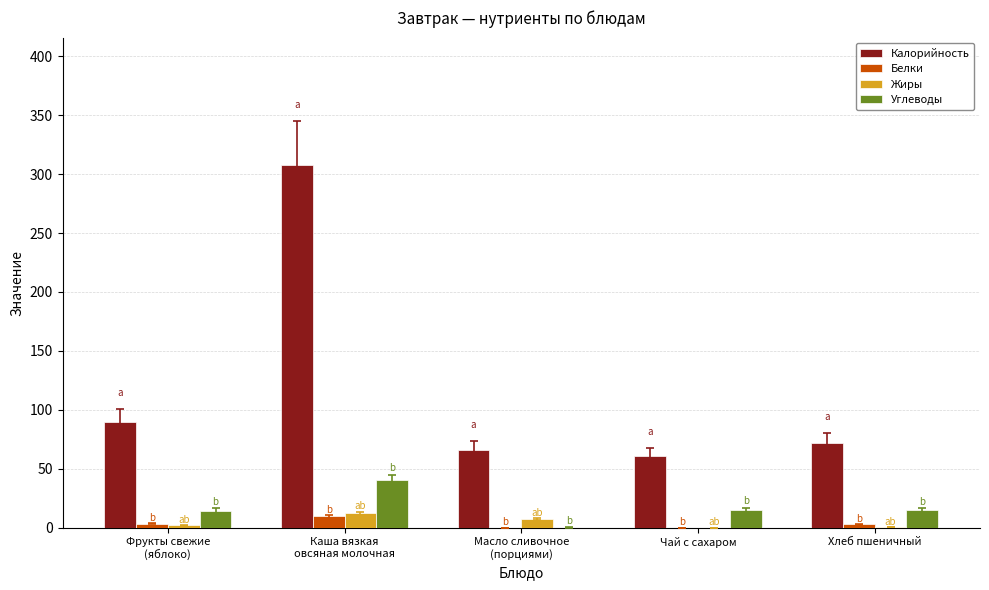

Is it true that Калорийность equals 71.8 at Хлеб пшеничный?

True